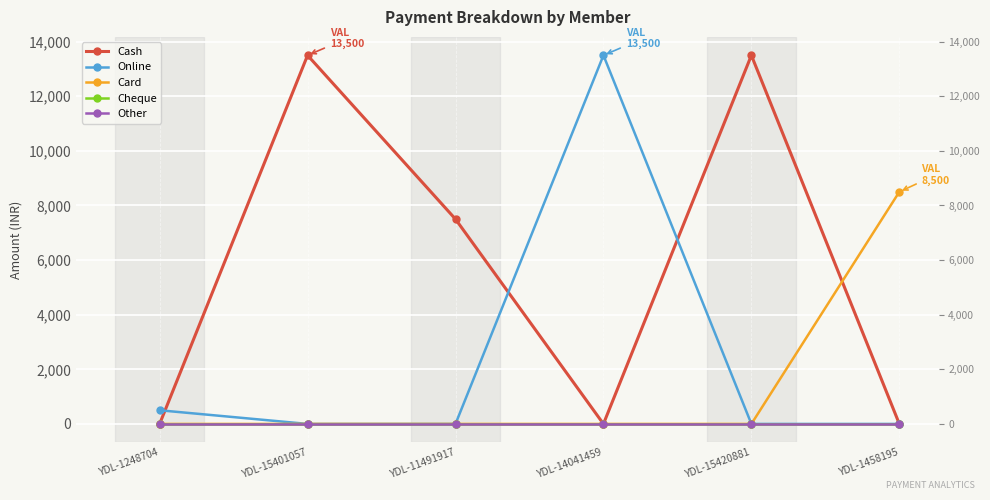

At how many categories does at least one series exceed 5082?

5